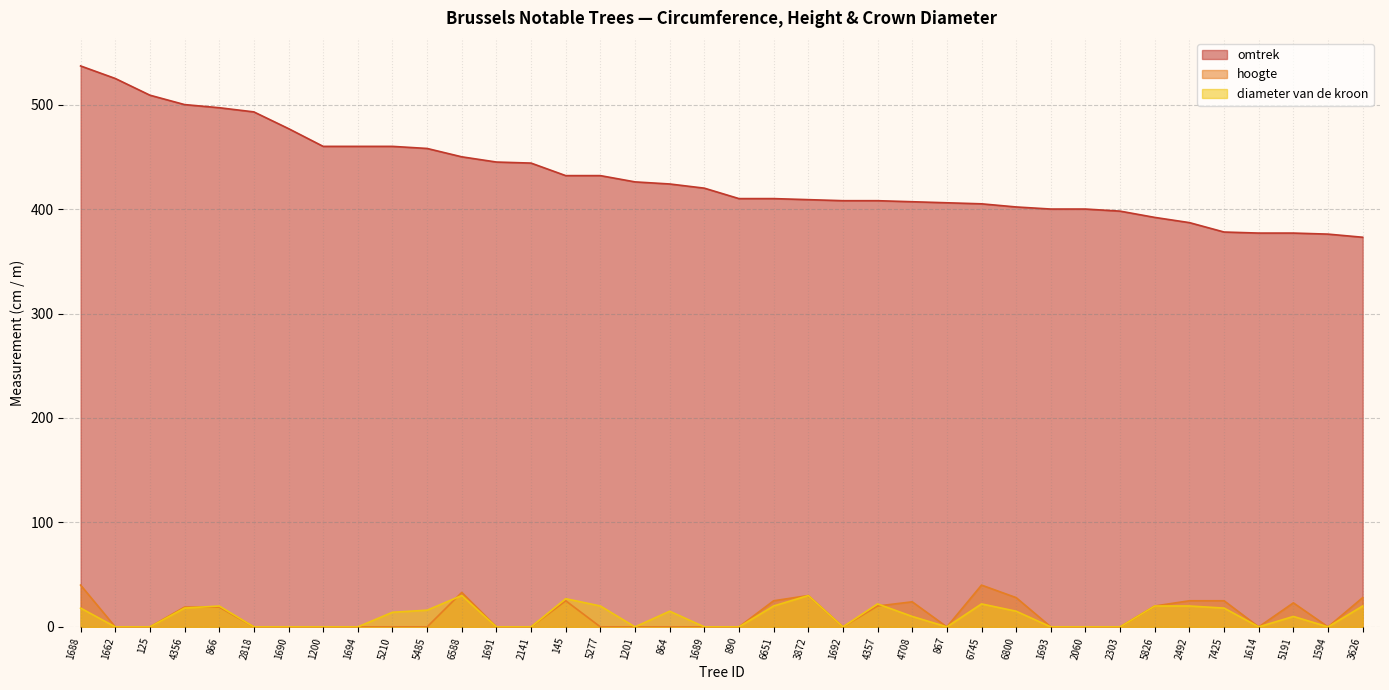

In diameter van de kroon, how many points are higher than both neighbors (excluding endpoints)?

8